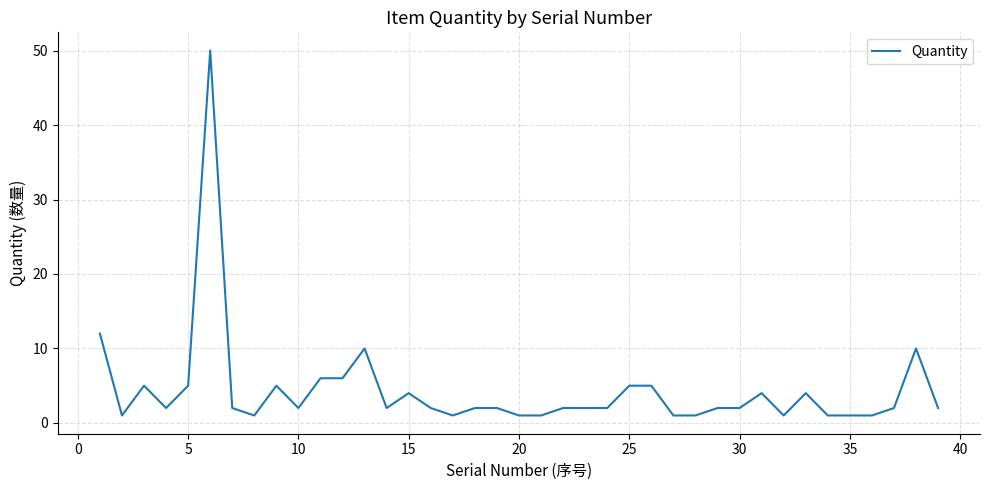

What is the difference between the maximum and minimum values?

49